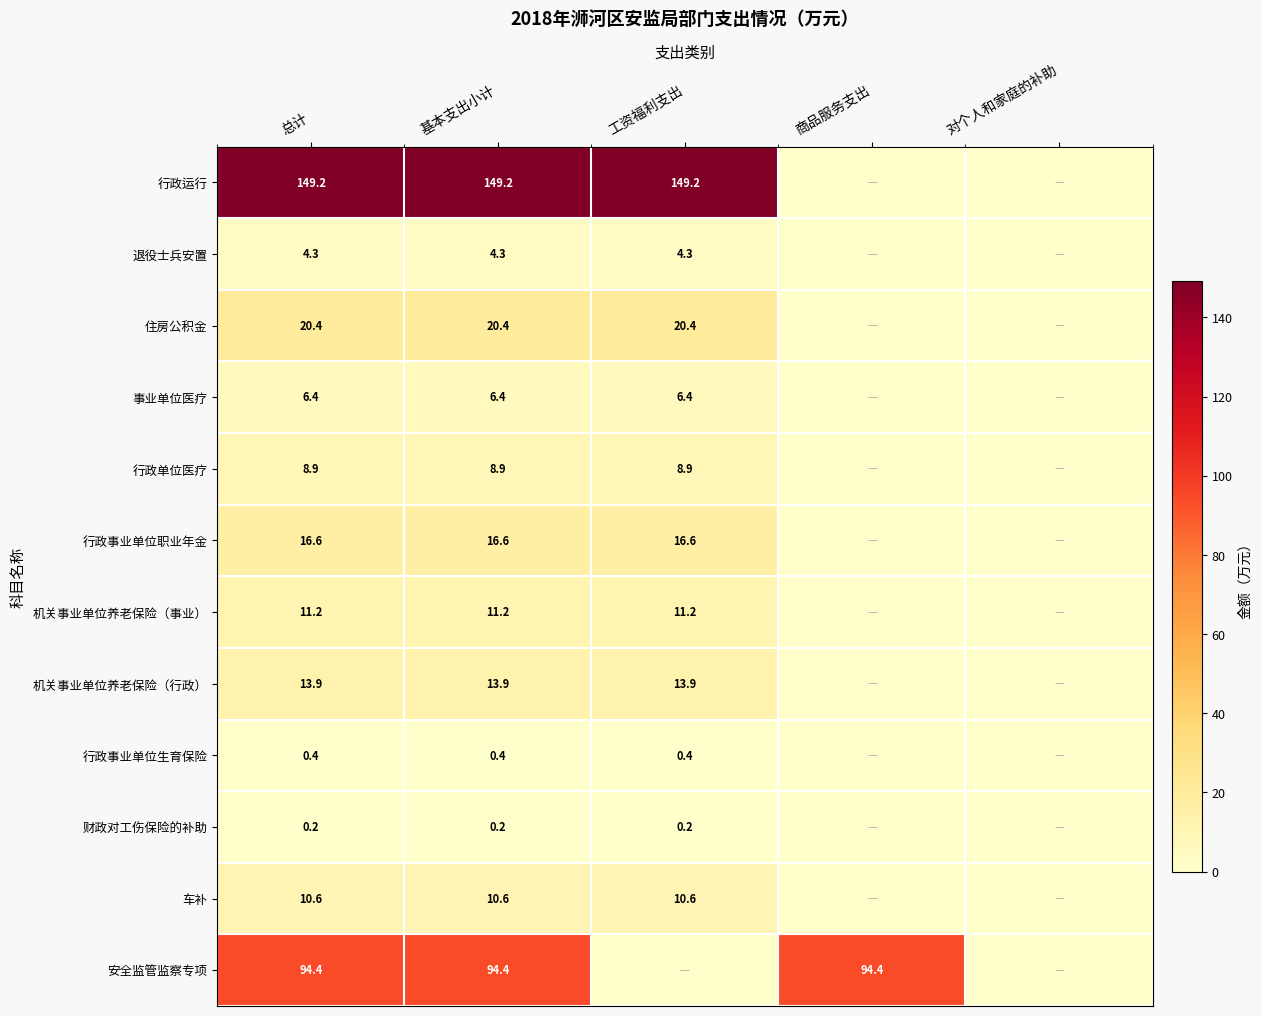

Which has a higher value, 总计 or 对个人和家庭的补助?

总计